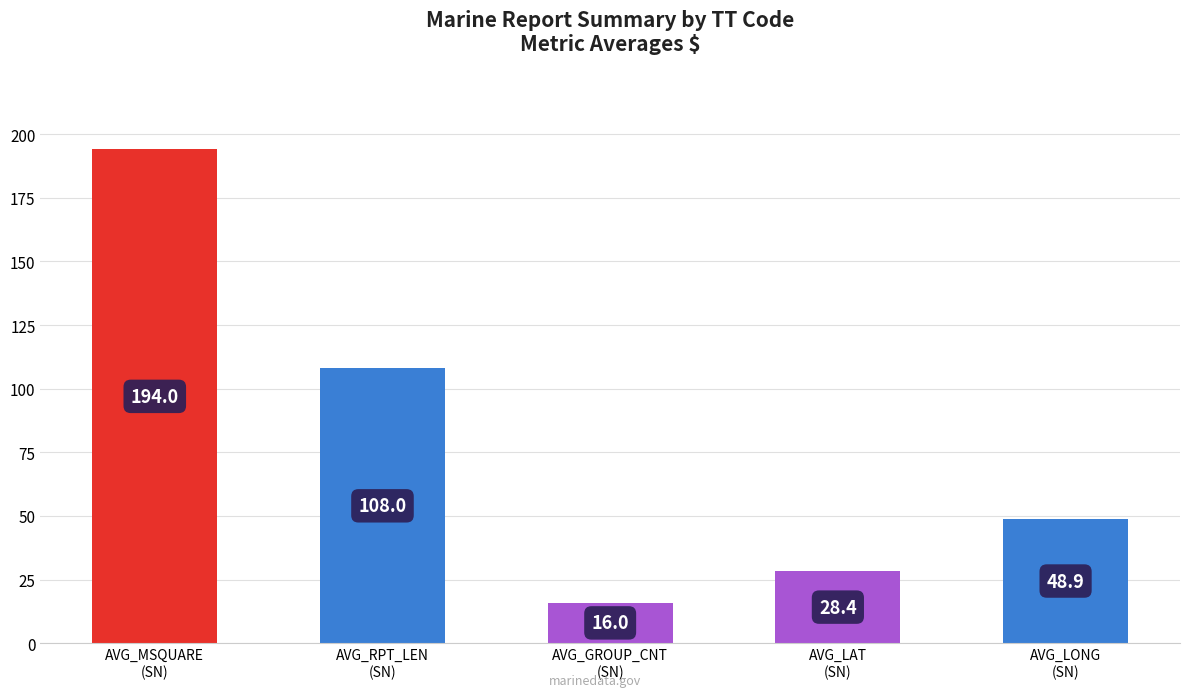

List the labels in order of value, largest first.

AVG_MSQUARE
(SN), AVG_RPT_LEN
(SN), AVG_LONG
(SN), AVG_LAT
(SN), AVG_GROUP_CNT
(SN)